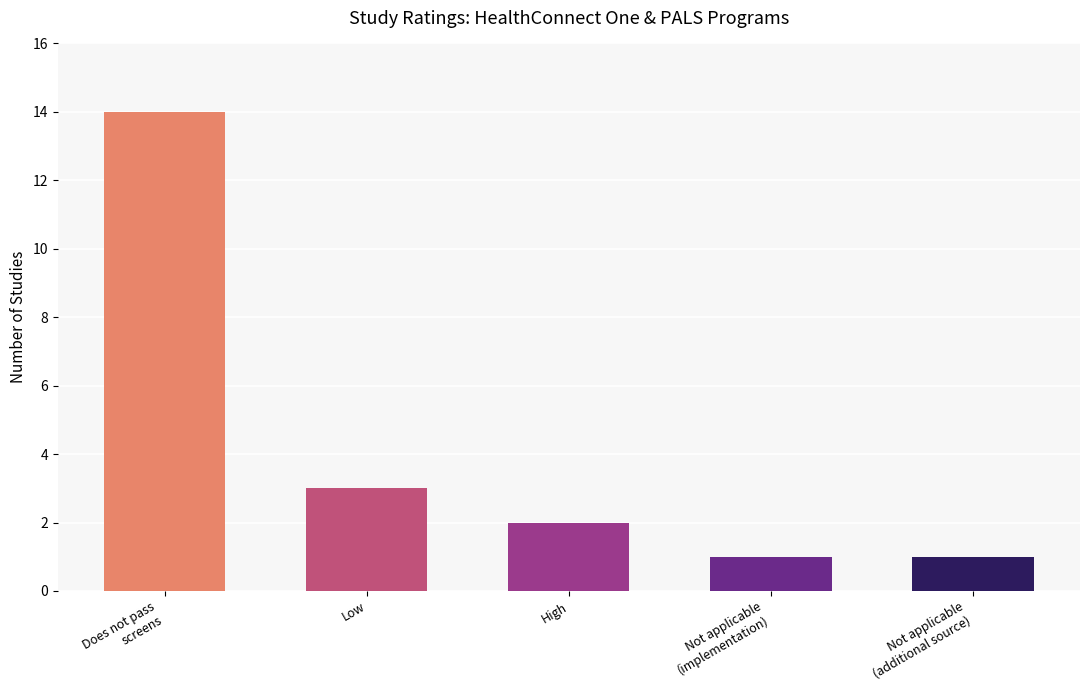

What is the change in value from Low to Not applicable
(additional source)?

-2